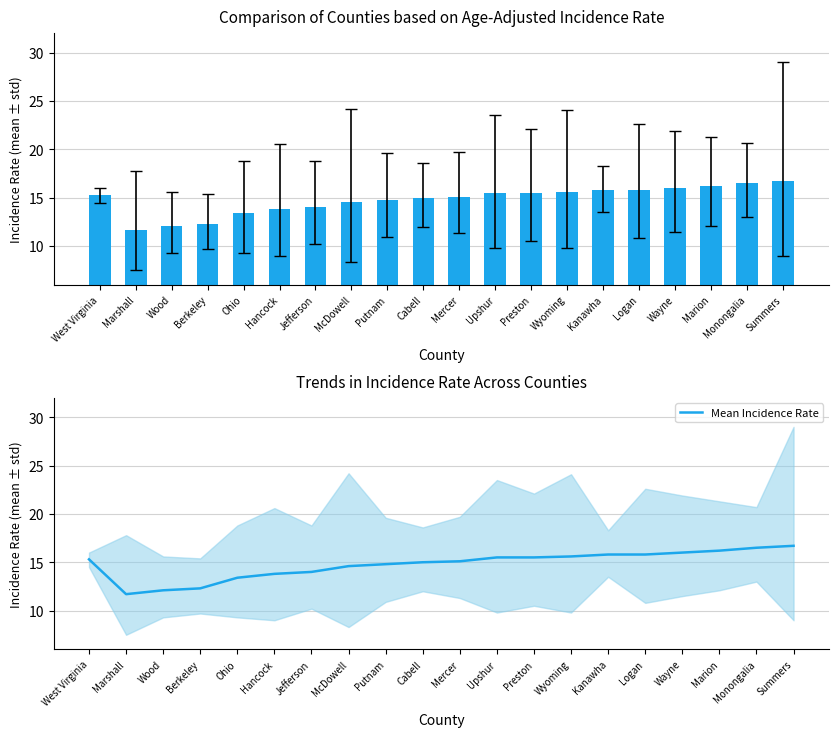

What is the smallest value displayed?

11.7